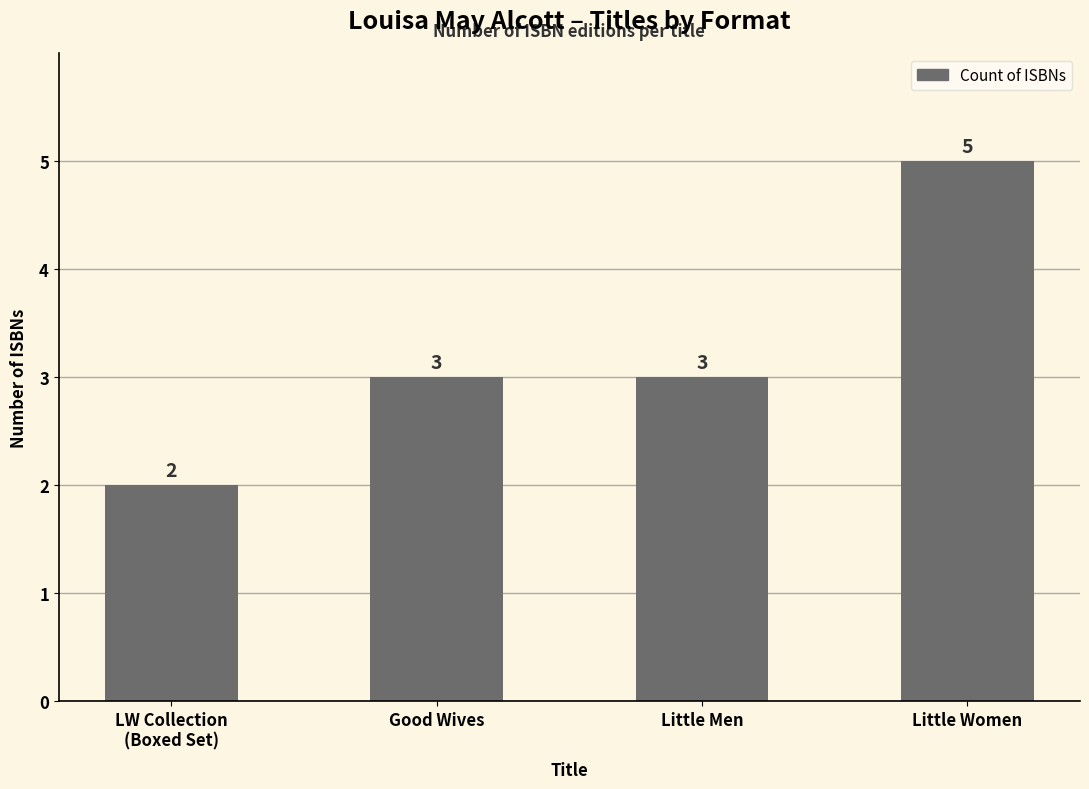

At which category does the chart reach its minimum across all series?

LW Collection
(Boxed Set)